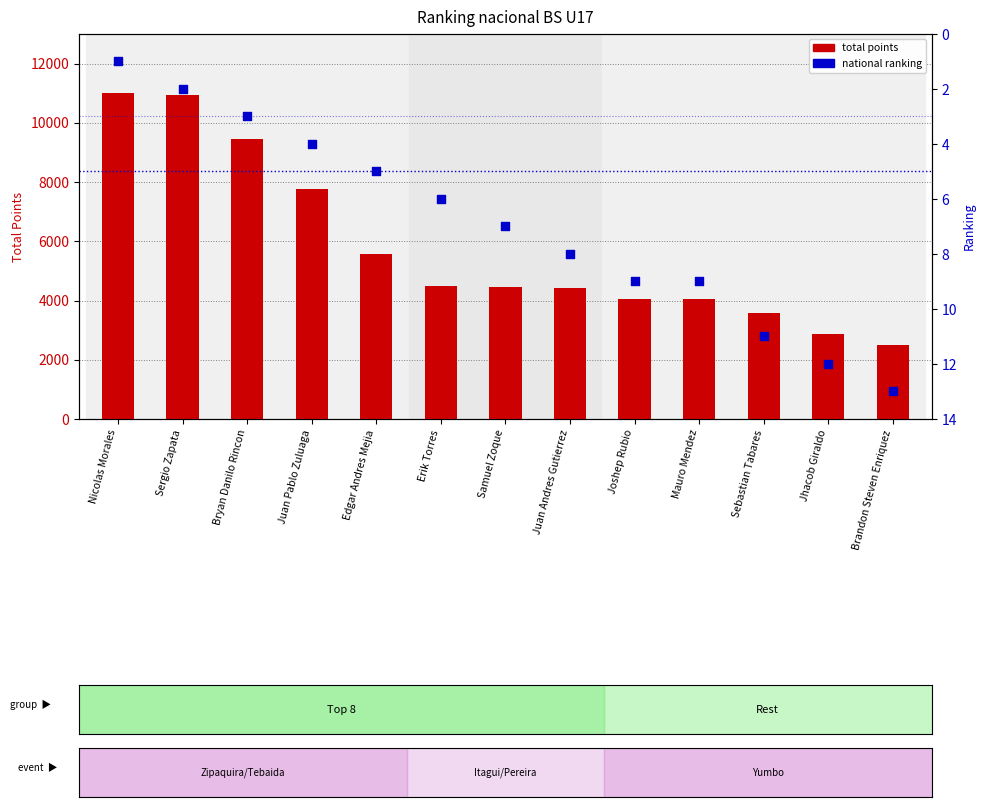

Which series contains the highest Y value?

total points